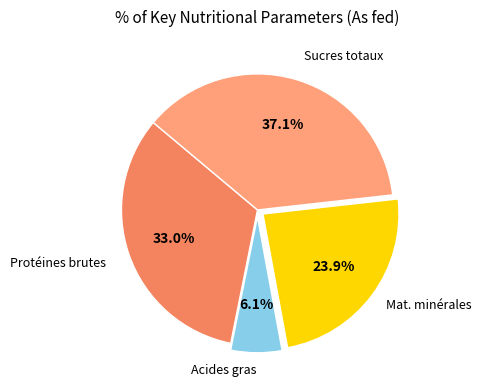

Which category has the smallest portion of the pie?

Acides gras